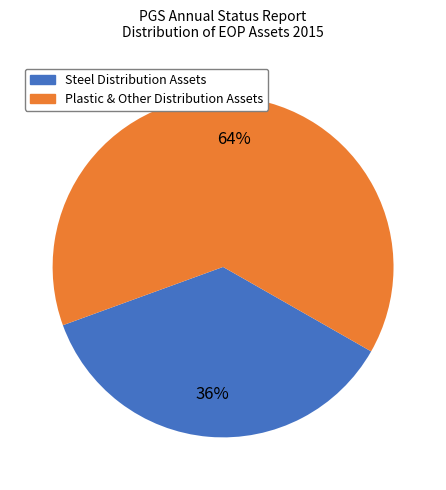

Is there any slice that represents more than half of the pie?

Yes